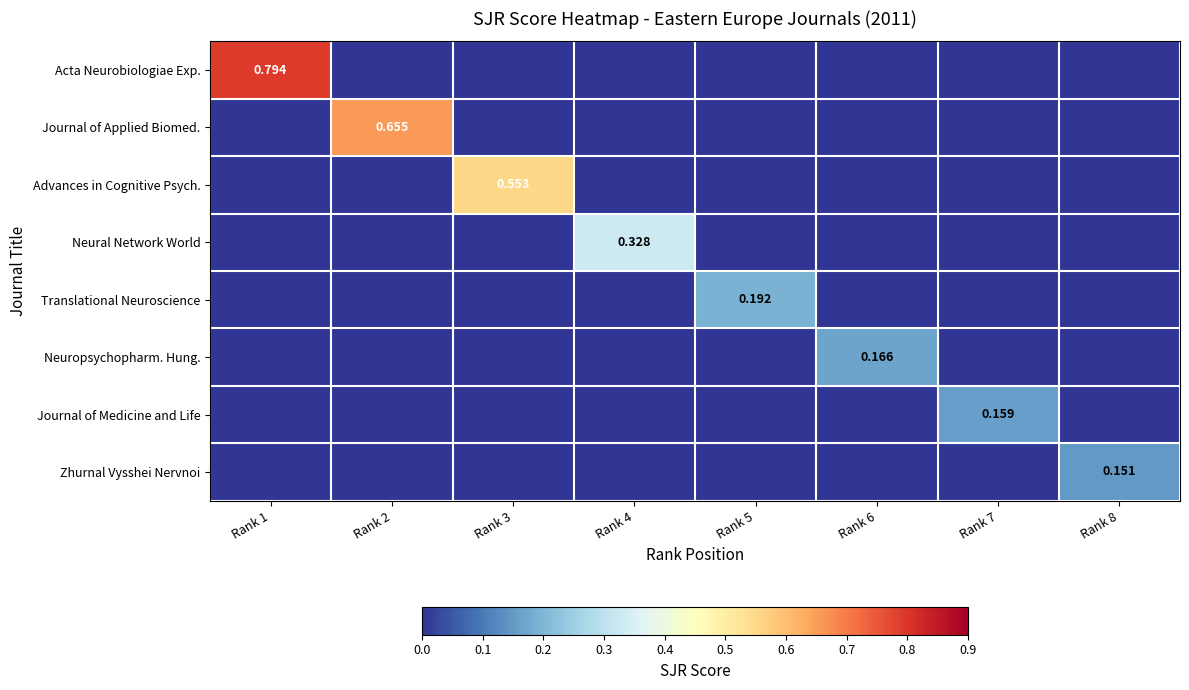

What is the difference between the maximum and minimum values in the Journal of Medicine and Life series?

0.2